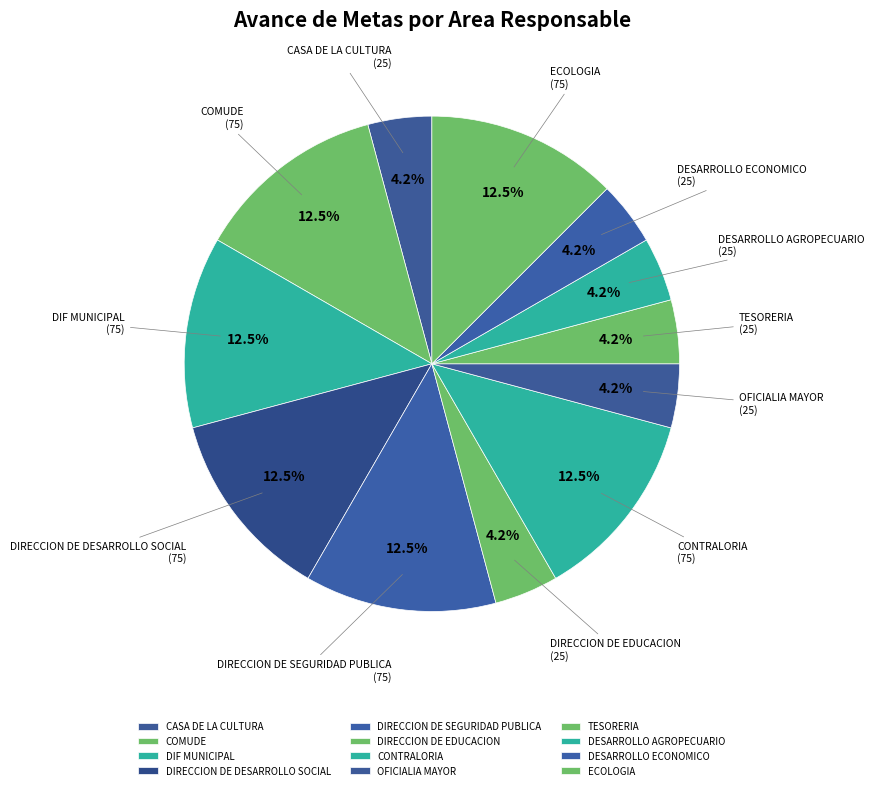

Does any single category account for the majority?

No